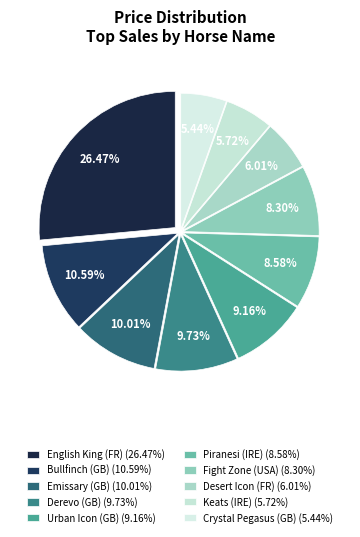

Rank the categories by value from lowest to highest.

Crystal Pegasus (GB), Keats (IRE), Desert Icon (FR), Fight Zone (USA), Piranesi (IRE), Urban Icon (GB), Derevo (GB), Emissary (GB), Bullfinch (GB), English King (FR)